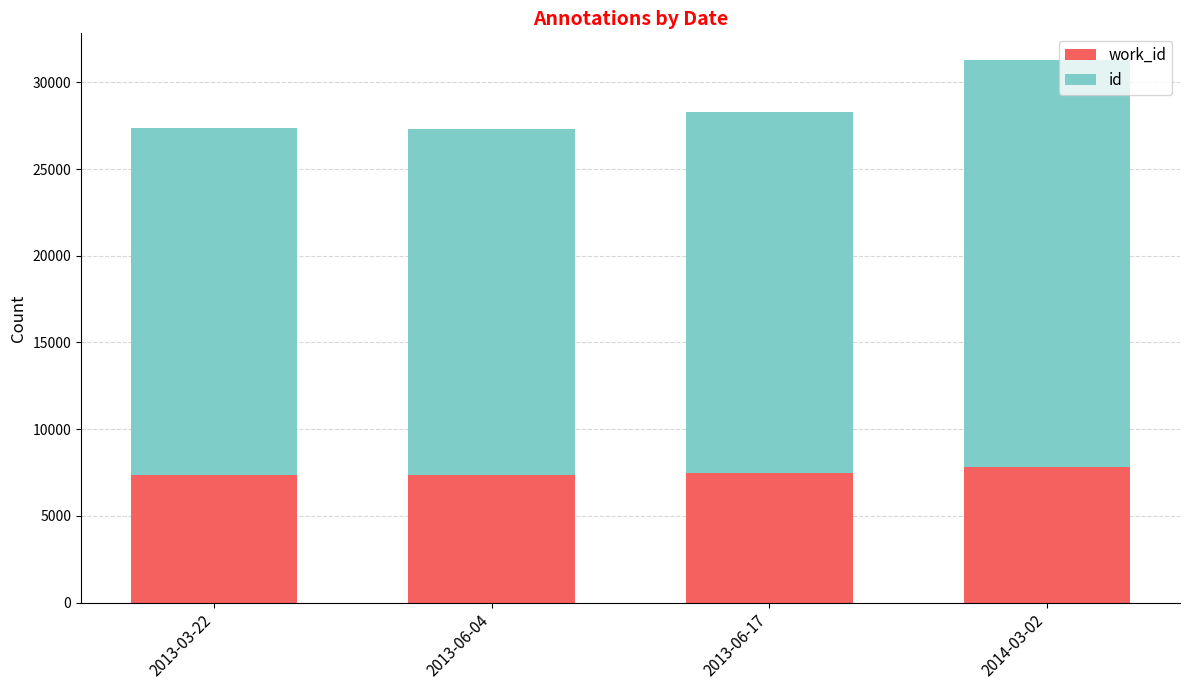

What are all the series names shown in the legend?

work_id, id